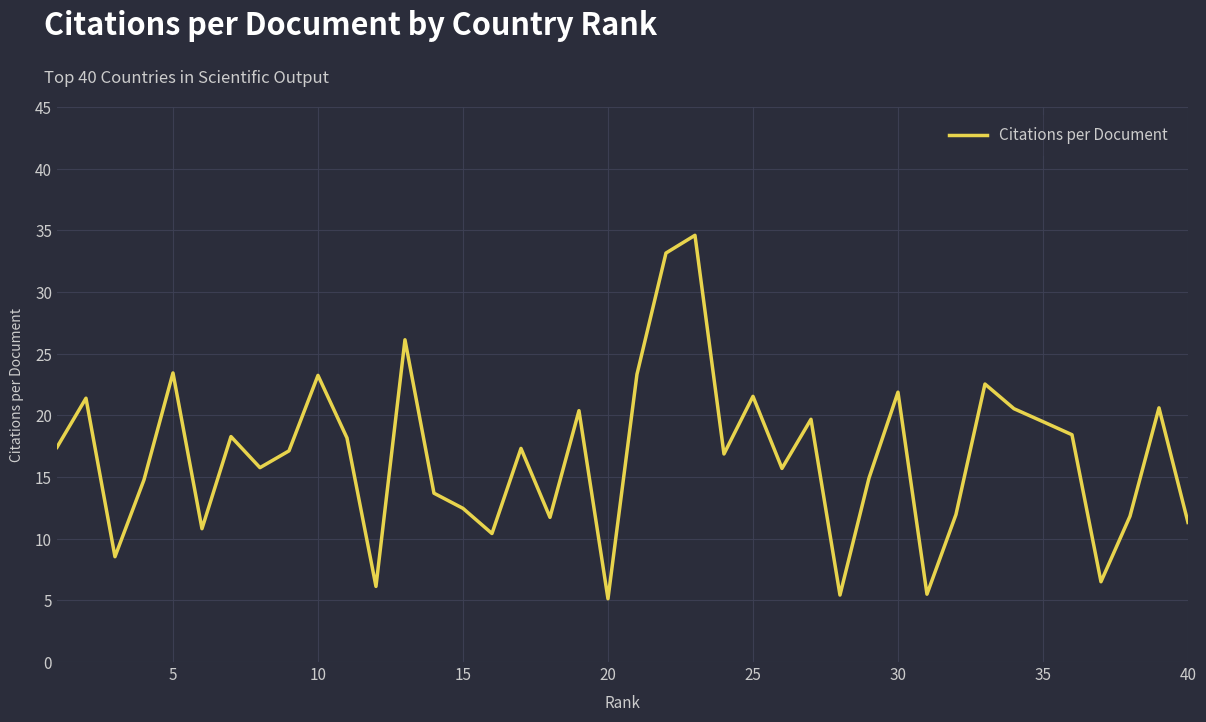

What is the difference between the maximum and minimum values?

29.5